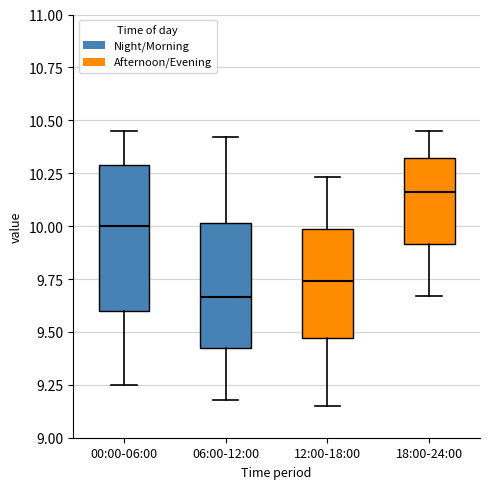

Which box has the highest median line?

18:00-24:00